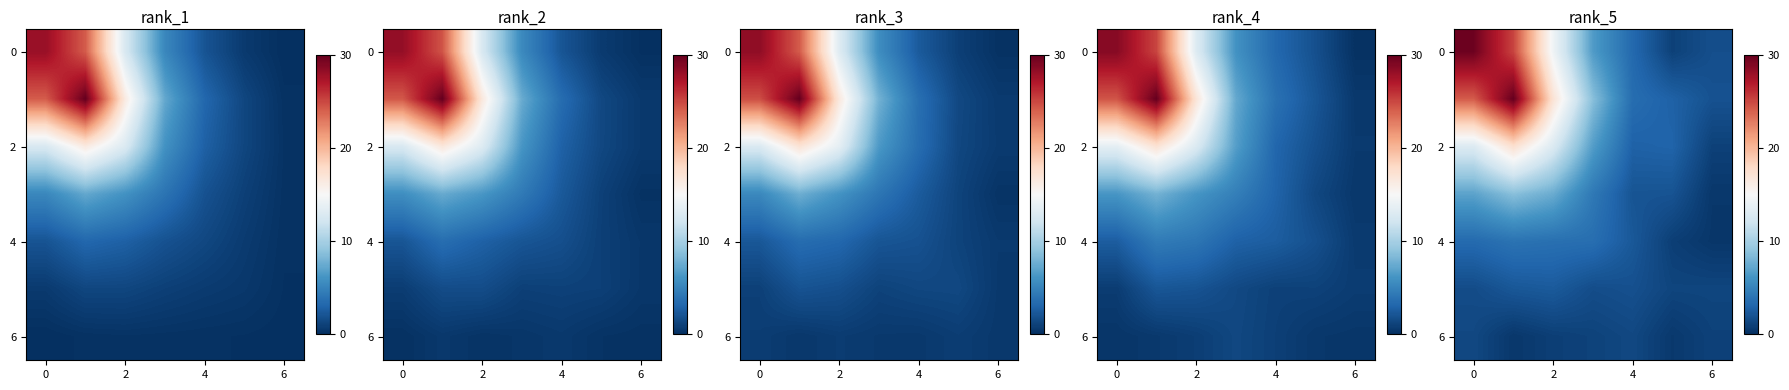

At how many categories does at least one series exceed 21?

2